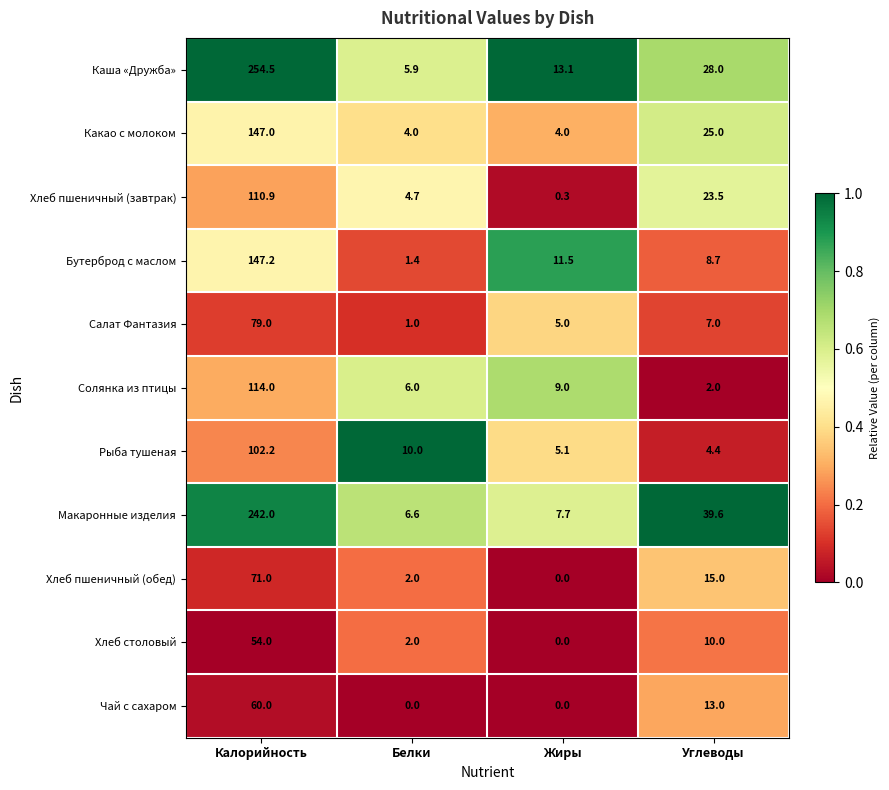

Is it true that Рыба тушеная equals 102.2 at Калорийность?

True